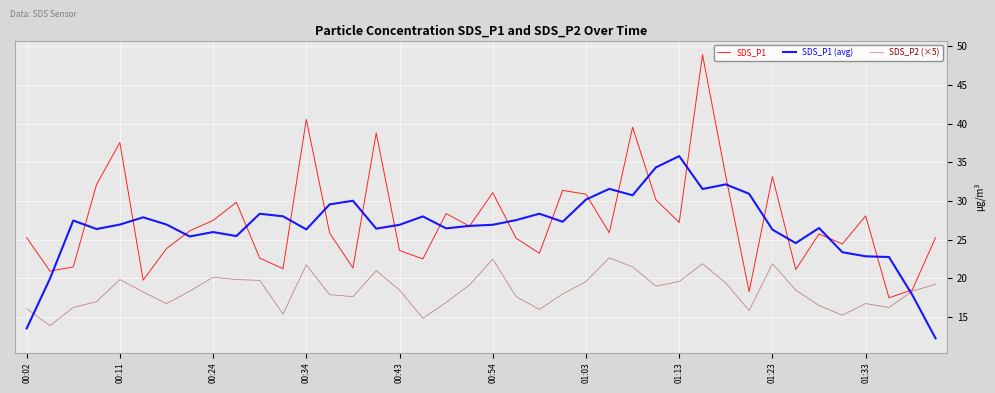

List the series in order of their peak value, highest first.

SDS_P1, SDS_P1 (avg), SDS_P2 (×5)